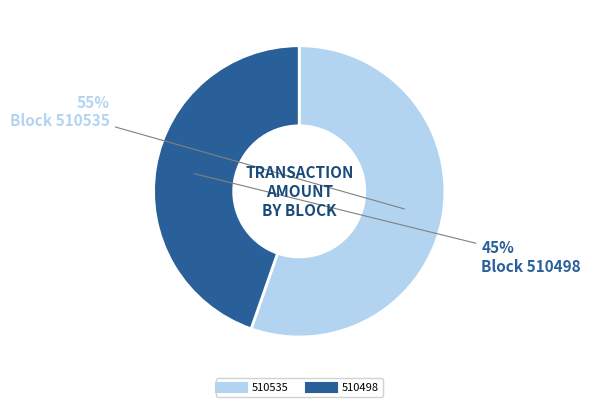

Which category has the smallest portion of the pie?

510498